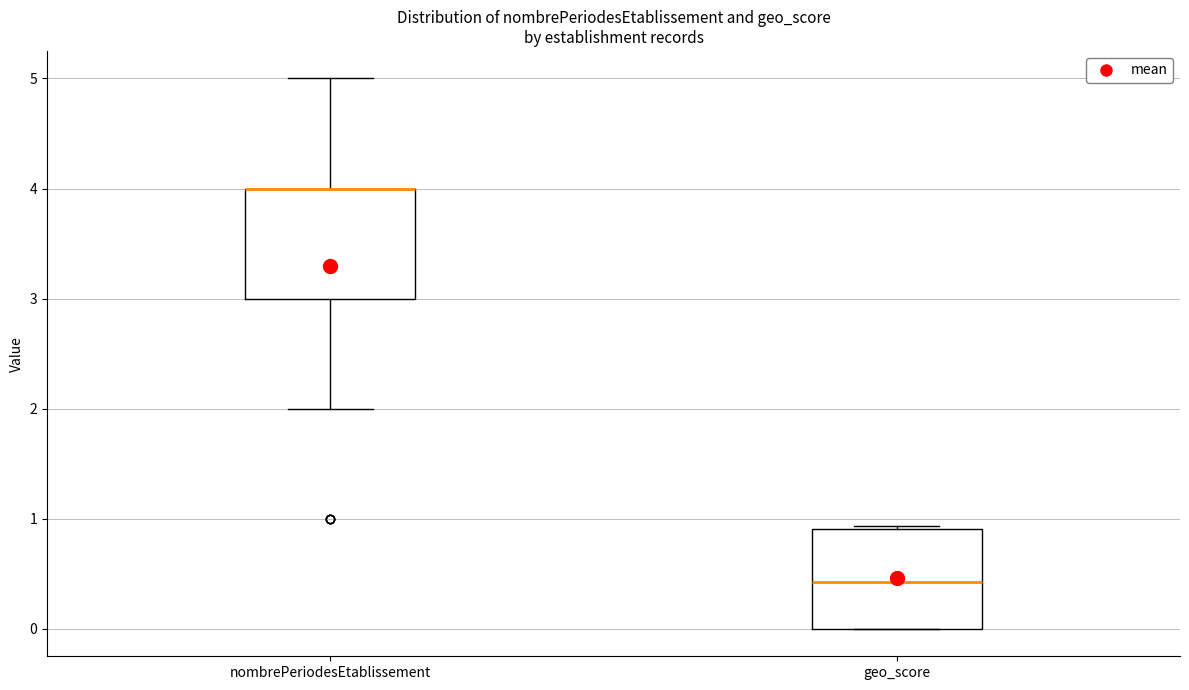

Reading left to right, read every box against the y-axis: the position of its median line, the range the box covers, and the ends of its whiskers. The values are not printed on the chart, so give them approximately, as read against the axis.

nombrePeriodesEtablissement: median 4.0 (drawn on the box's upper edge), box 3.0 to 4.0, whiskers 2.0 to 5.0
geo_score: median 0.4, box 0.0 to 0.9, whiskers 0.0 to 0.9